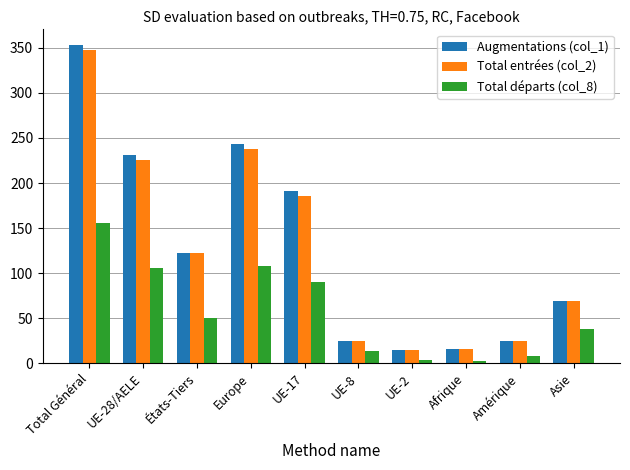

What is the difference between the Total départs (col_8) values at Afrique and UE-28/AELE?

104